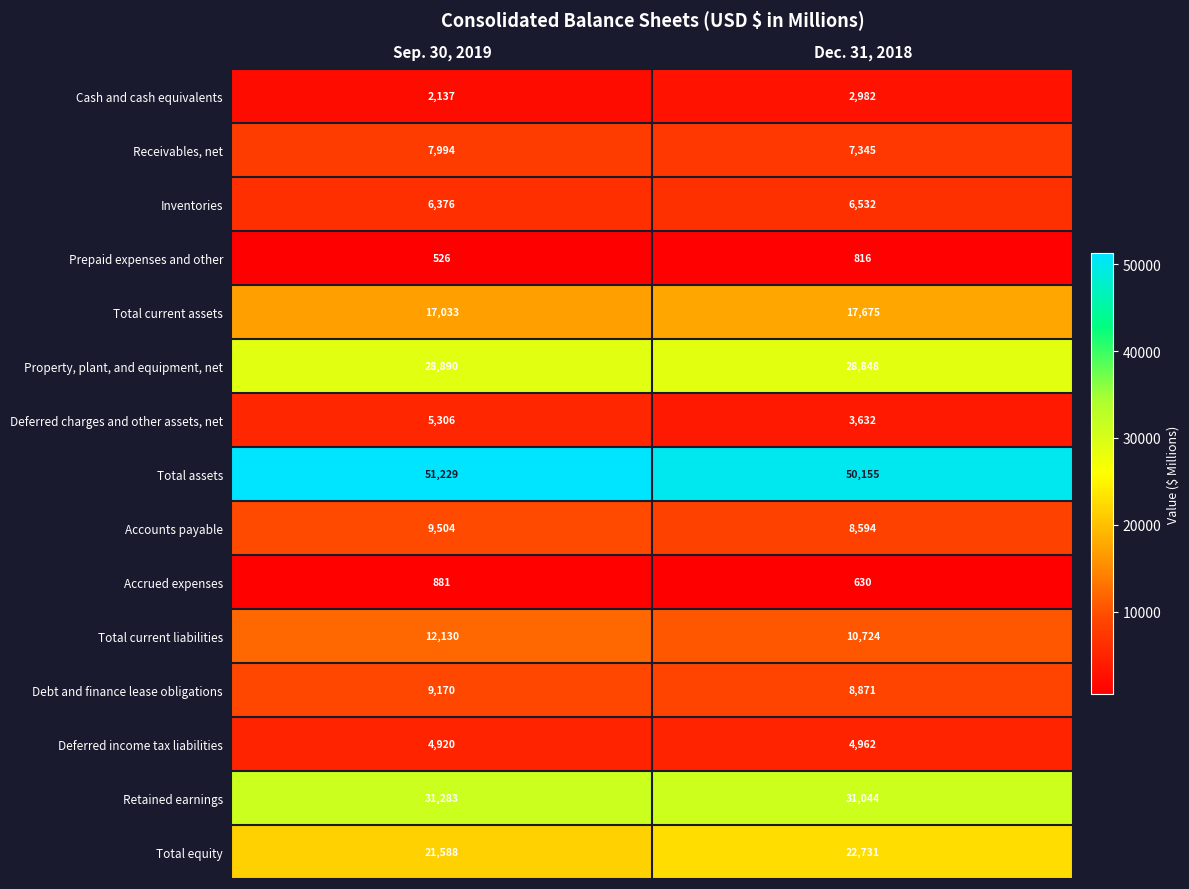

Rank the series at Sep. 30, 2019 from lowest to highest value.

Prepaid expenses and other, Accrued expenses, Cash and cash equivalents, Deferred income tax liabilities, Deferred charges and other assets, net, Inventories, Receivables, net, Debt and finance lease obligations, Accounts payable, Total current liabilities, Total current assets, Total equity, Property, plant, and equipment, net, Retained earnings, Total assets